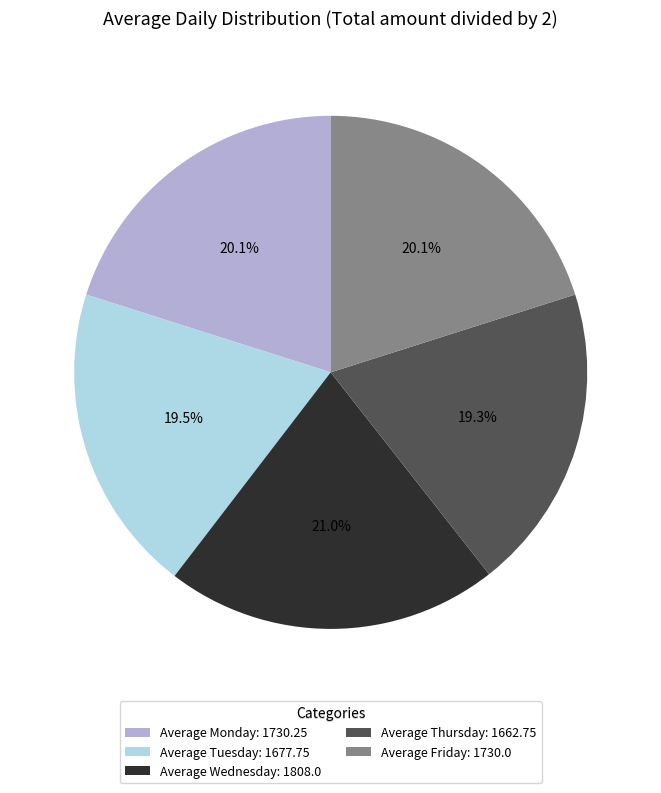

Does Average Wednesday account for over 50% of the chart?

No